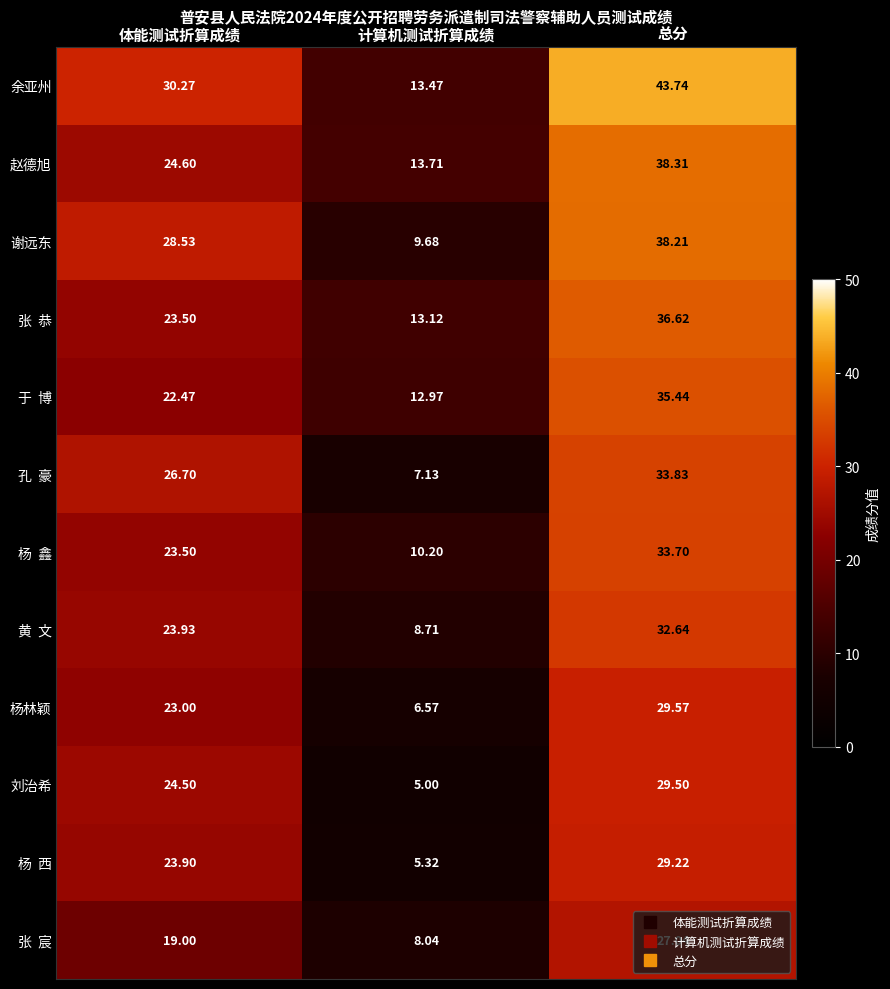

Which category has the highest value across all series?

总分